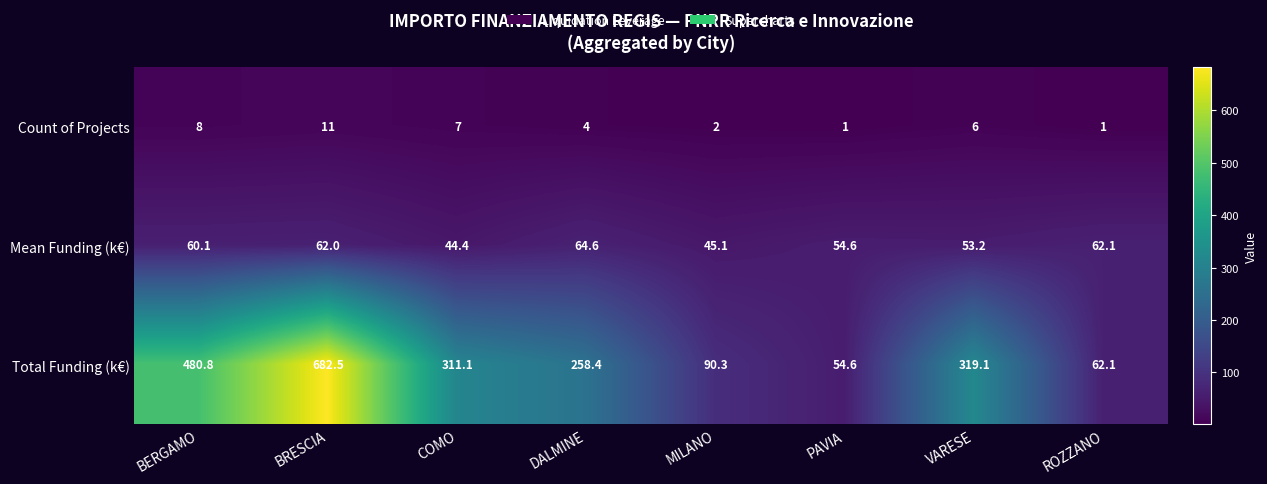

What is the difference between the highest and lowest values at BERGAMO?

472.8